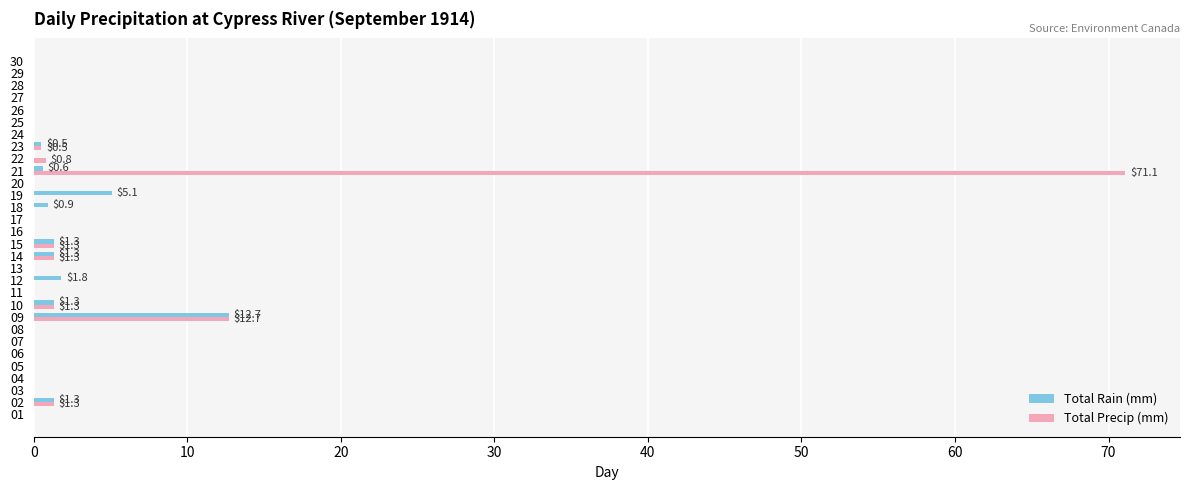

What is the greatest value displayed?

71.1